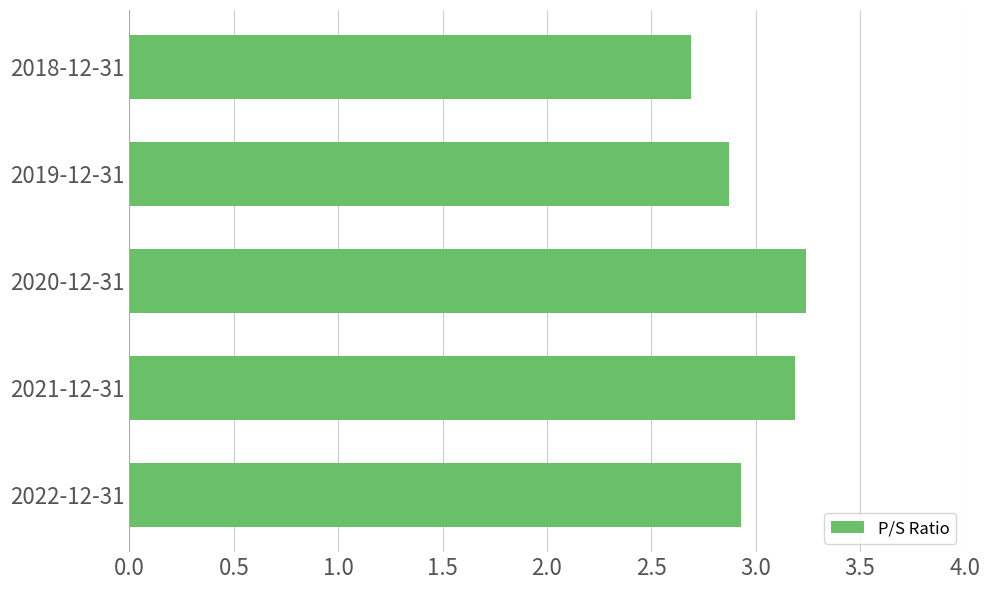

Rank the categories by value from lowest to highest.

2018-12-31, 2019-12-31, 2022-12-31, 2021-12-31, 2020-12-31